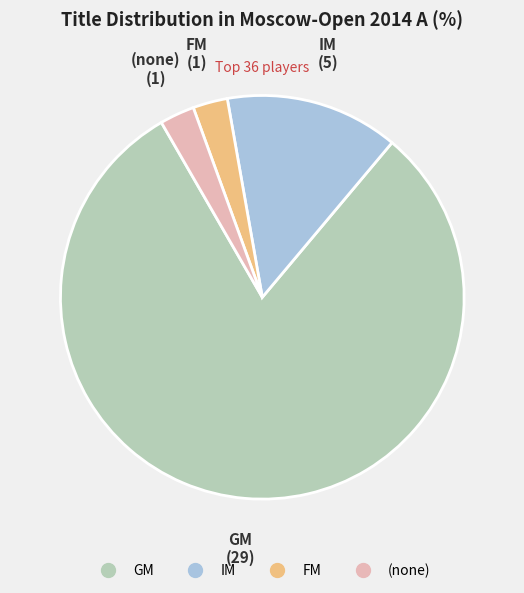

Is there any slice that represents more than half of the pie?

Yes